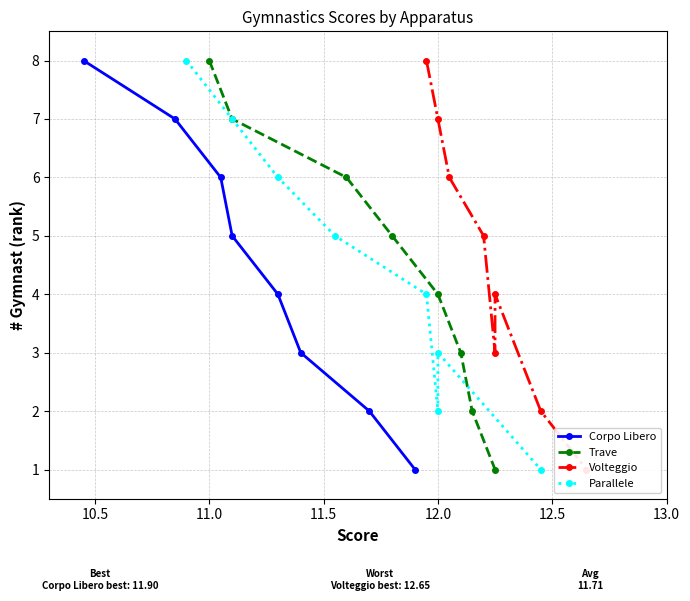

True or false: Corpo Libero has more than 2 points higher than both neighbors.

False